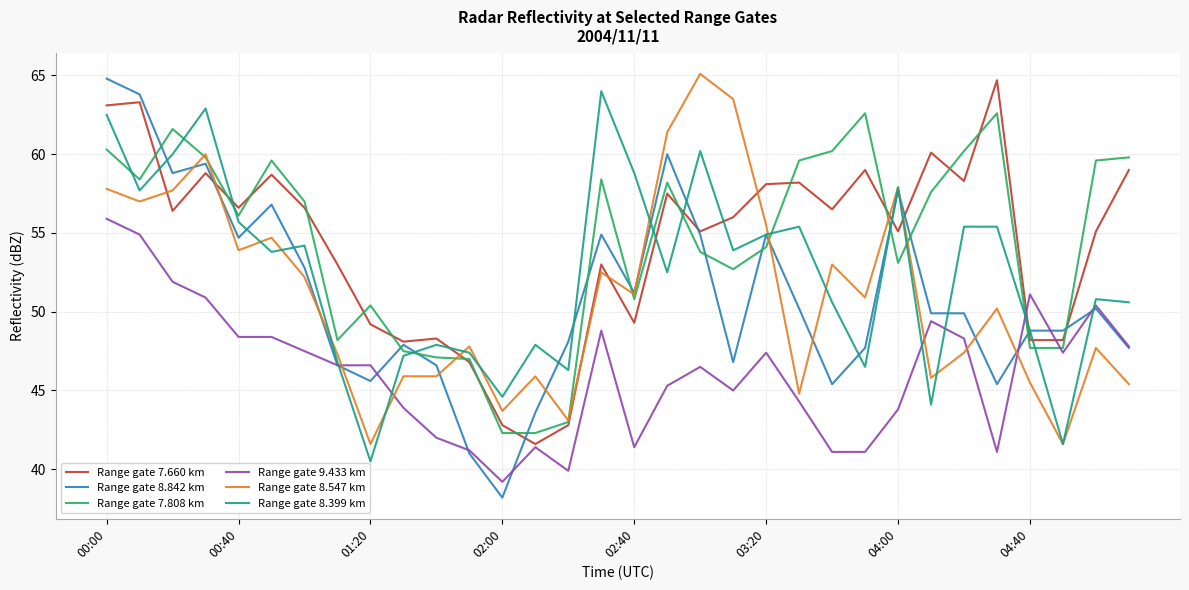

What are all the series names shown in the legend?

Range gate 7.660 km, Range gate 8.842 km, Range gate 7.808 km, Range gate 9.433 km, Range gate 8.547 km, Range gate 8.399 km